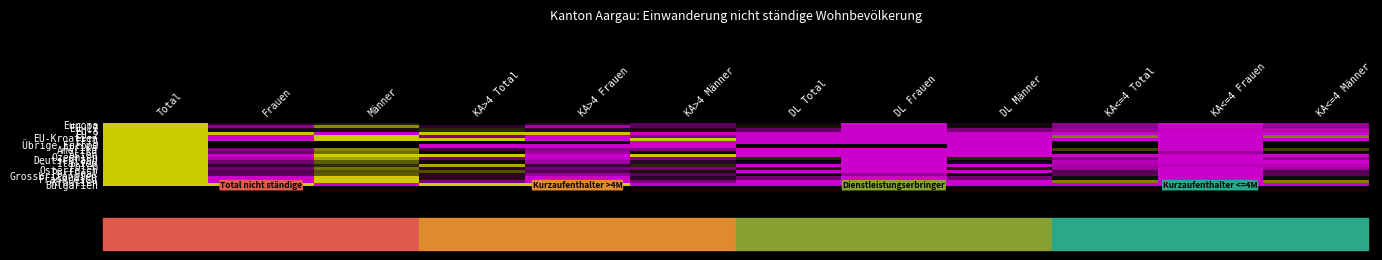

Between DL Total and Frauen, which is larger?

DL Total